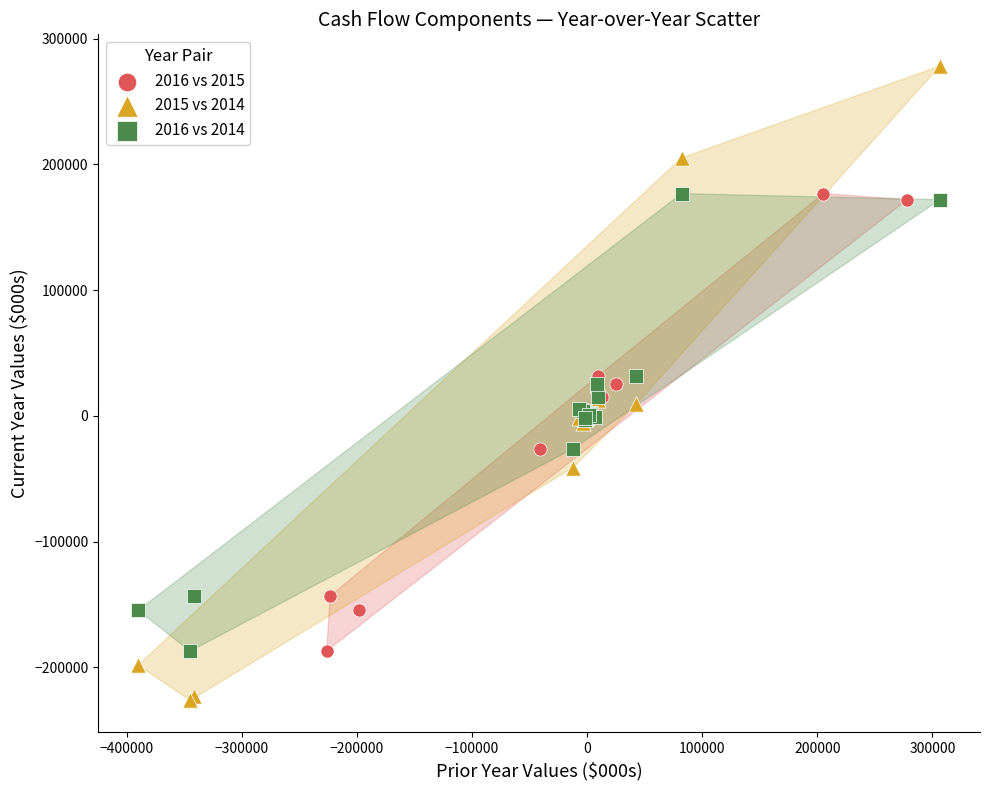

Which series has the widest spread of Y values?

2015 vs 2014